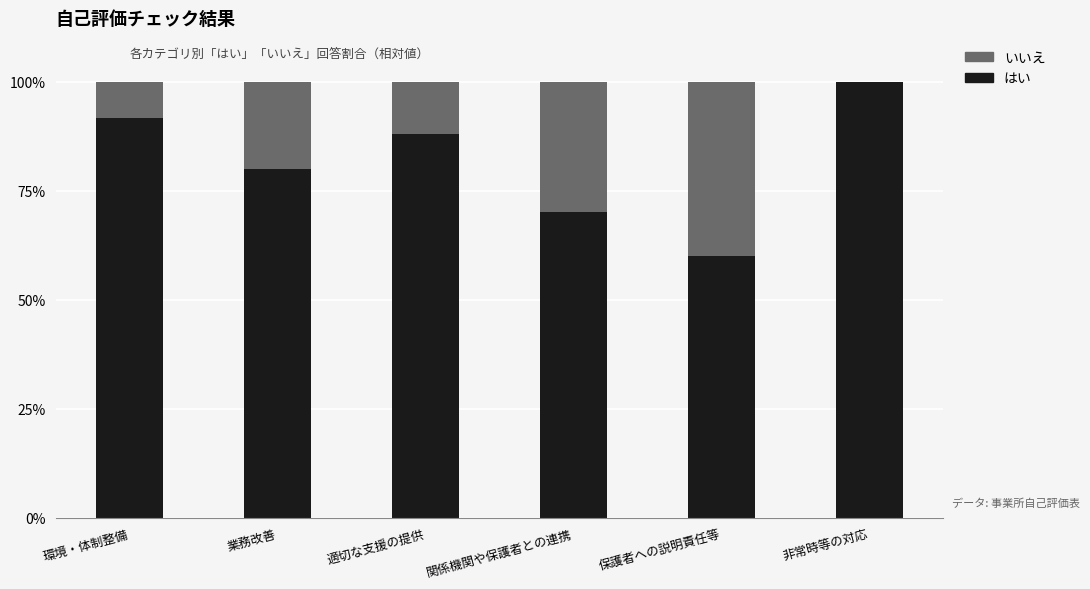

What is the approximate value of はい at 非常時等の対応?

100.0